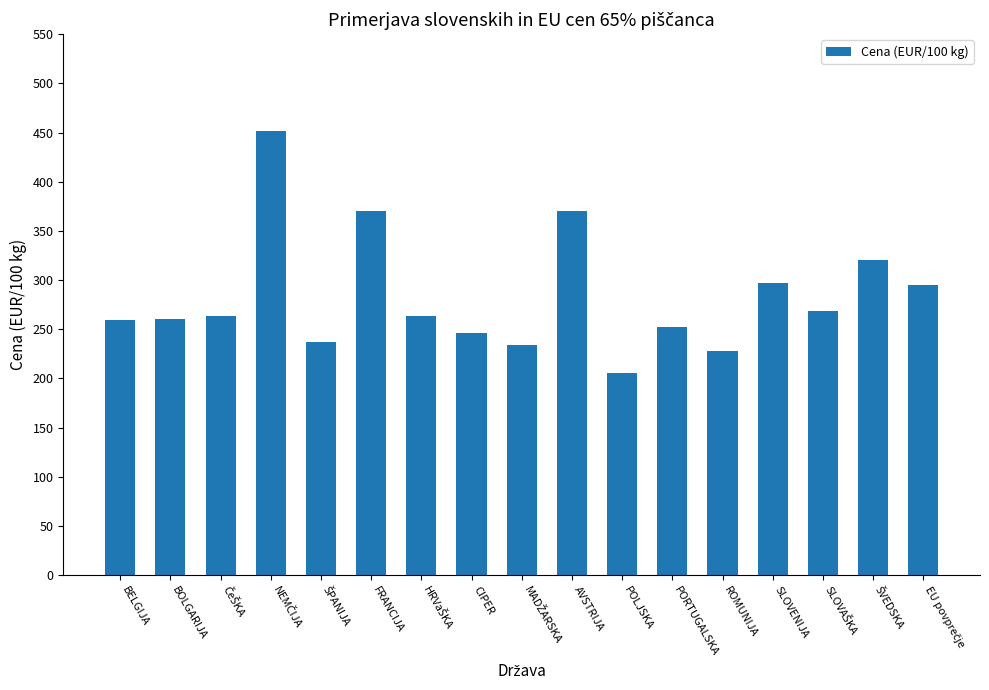

What is the smallest value displayed?

205.6